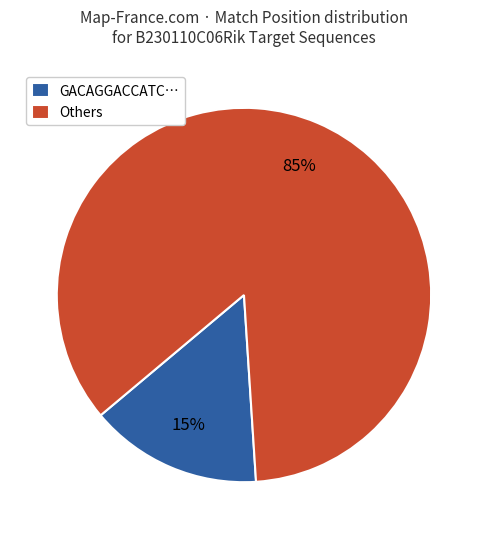

Do GACAGGACCATC… and Others together represent more than half of the pie?

Yes